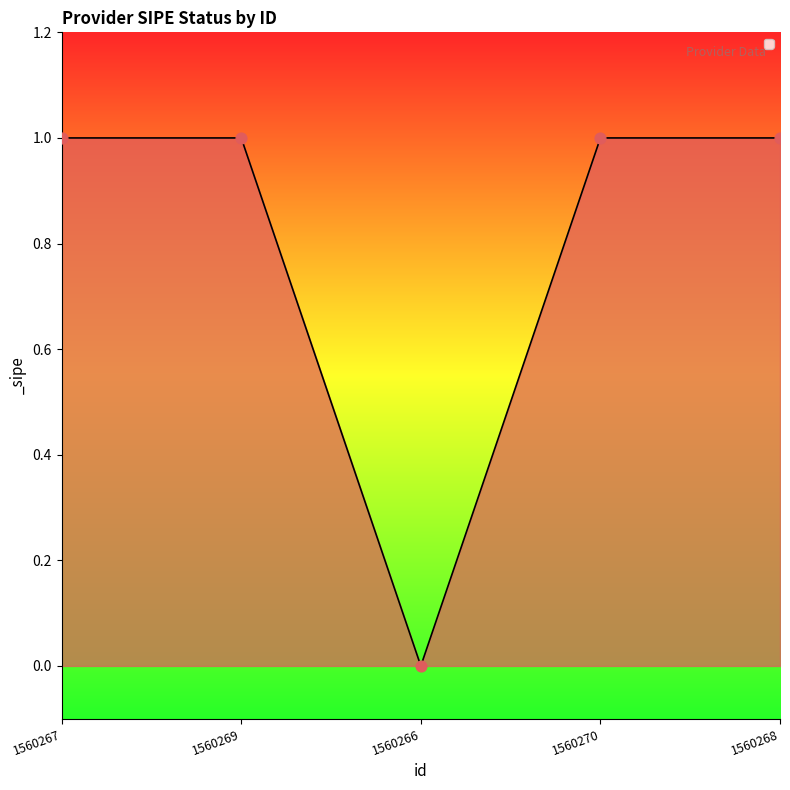

Approximately how many times larger is the value at 1560267 compared to 1560268?

1.0